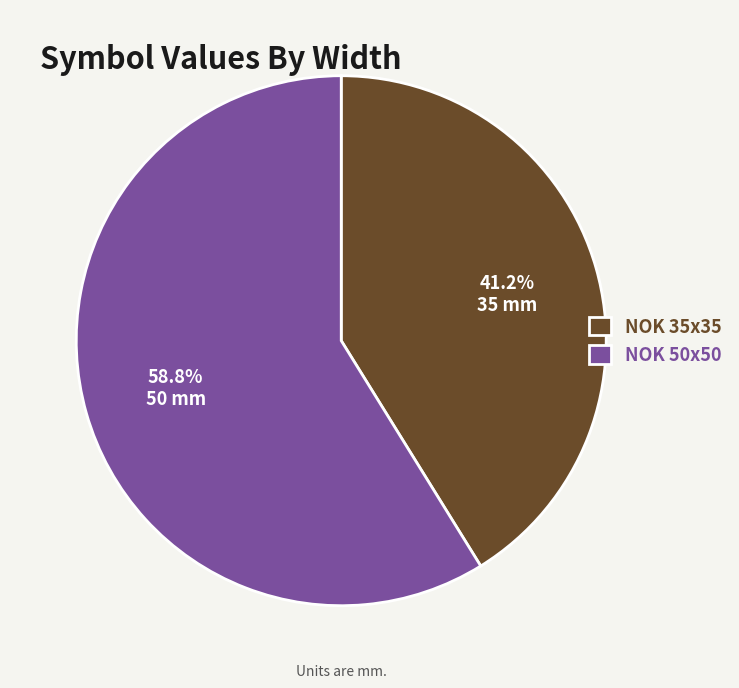

To the nearest percent, what portion does NOK 50x50 represent?

59%